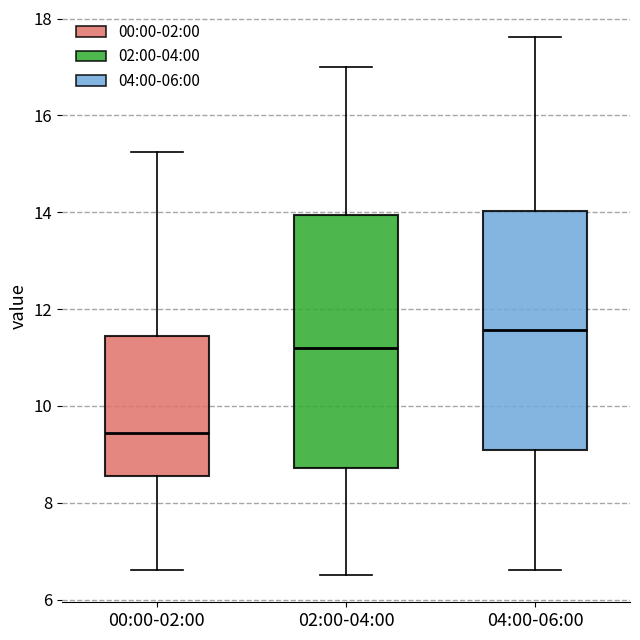

Reading left to right, read every box against the y-axis: the position of its median line, the range the box covers, and the ends of its whiskers. The values are not printed on the chart, so give them approximately, as read against the axis.

00:00-02:00: median 9.4, box 8.6 to 11.4, whiskers 6.6 to 15.2
02:00-04:00: median 11.2, box 8.8 to 14.0, whiskers 6.6 to 17.0
04:00-06:00: median 11.6, box 9.0 to 14.0, whiskers 6.6 to 17.6